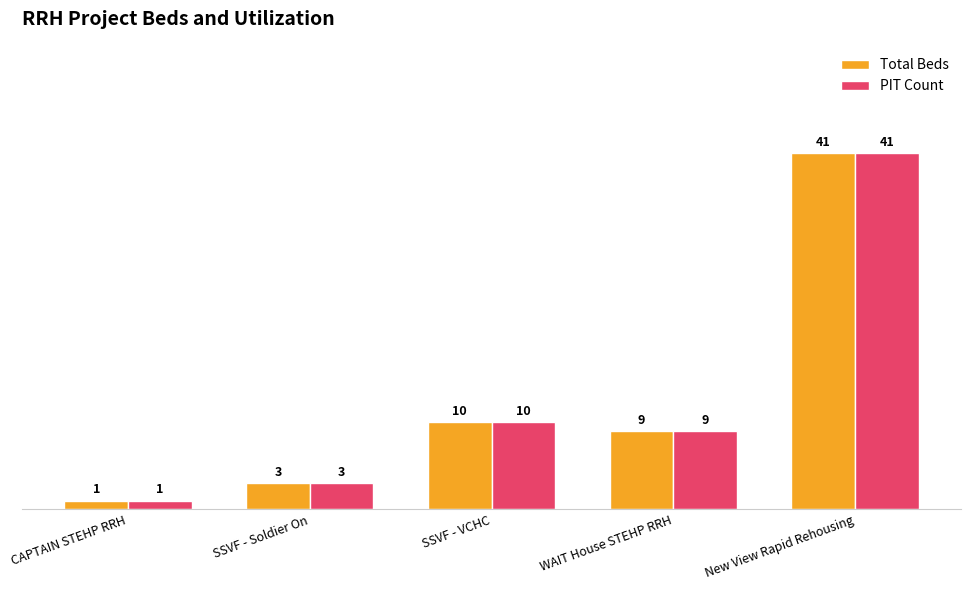

Reading right to left, transcribe all the data shown in this chart.

Total Beds: 41	9	10	3	1
PIT Count: 41	9	10	3	1